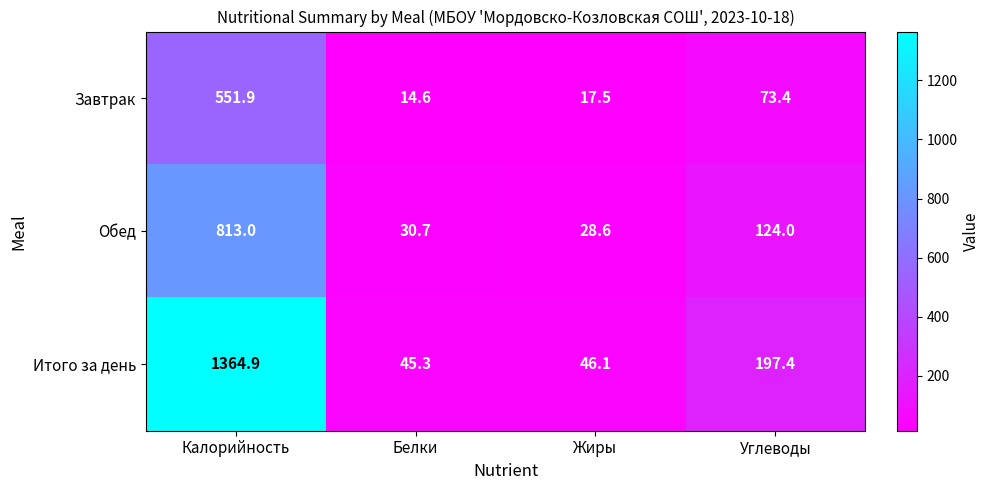

What is the total value across all series at Жиры?

92.2